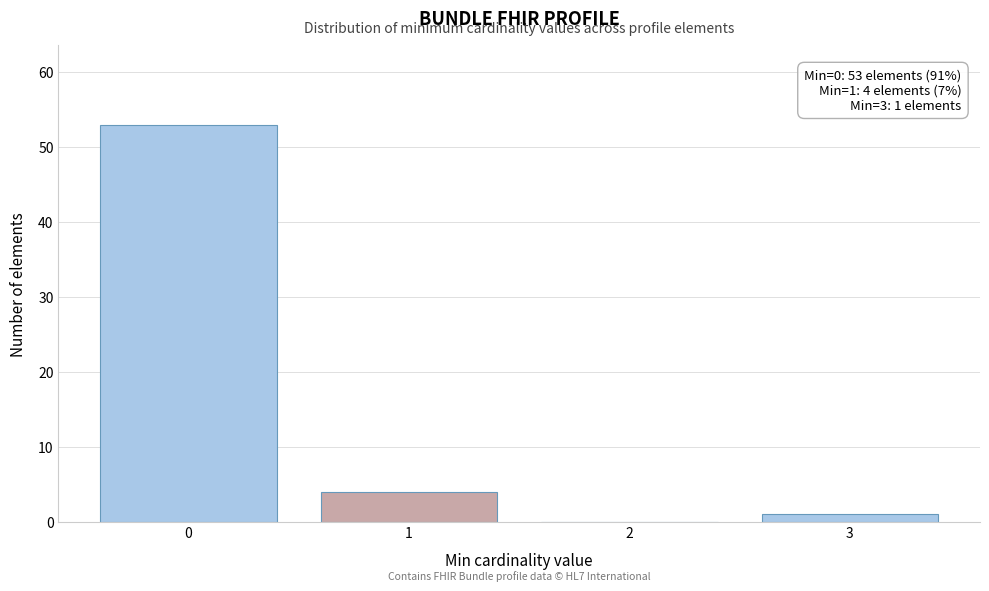

Over which range of the x-axis is the bar tallest?

-0.5 to 0.5